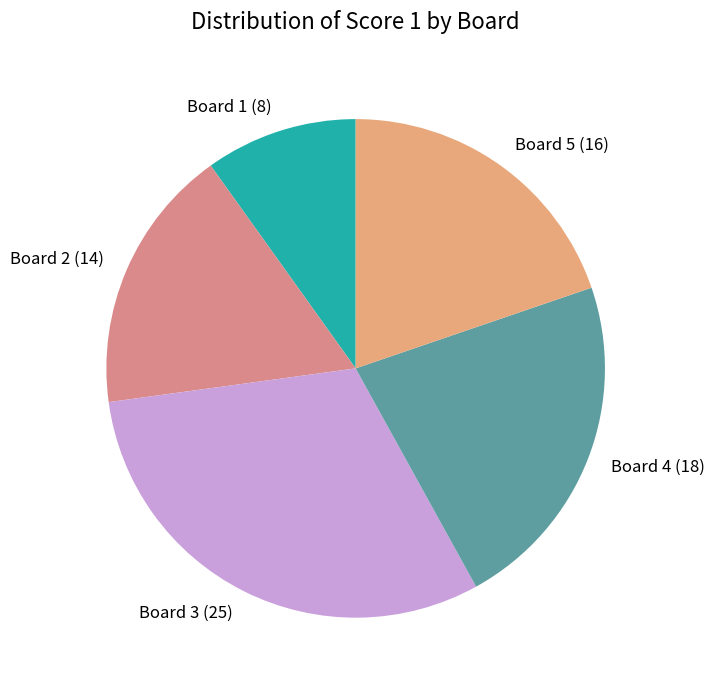

Combined, do Board 4 (18) and Board 1 (8) account for over 50%?

No